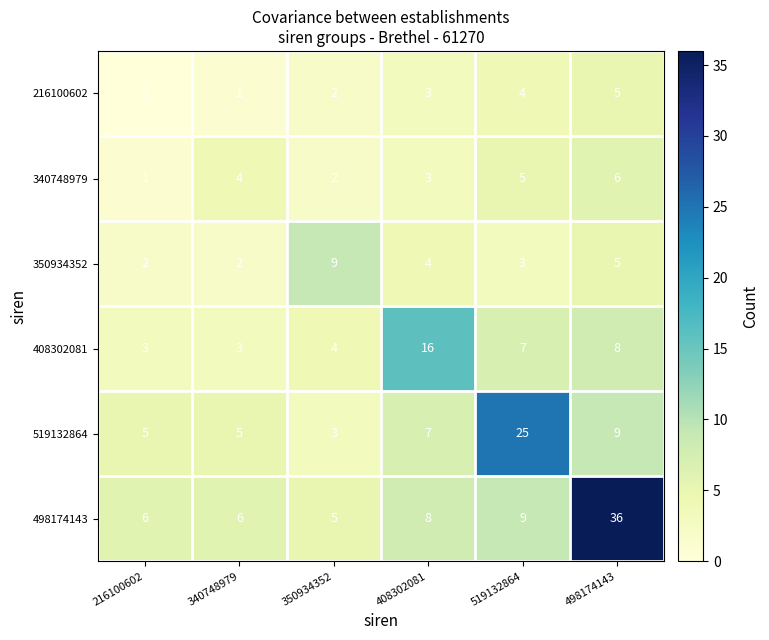

True or false: 340748979 has a value of 1 at 350934352.

False